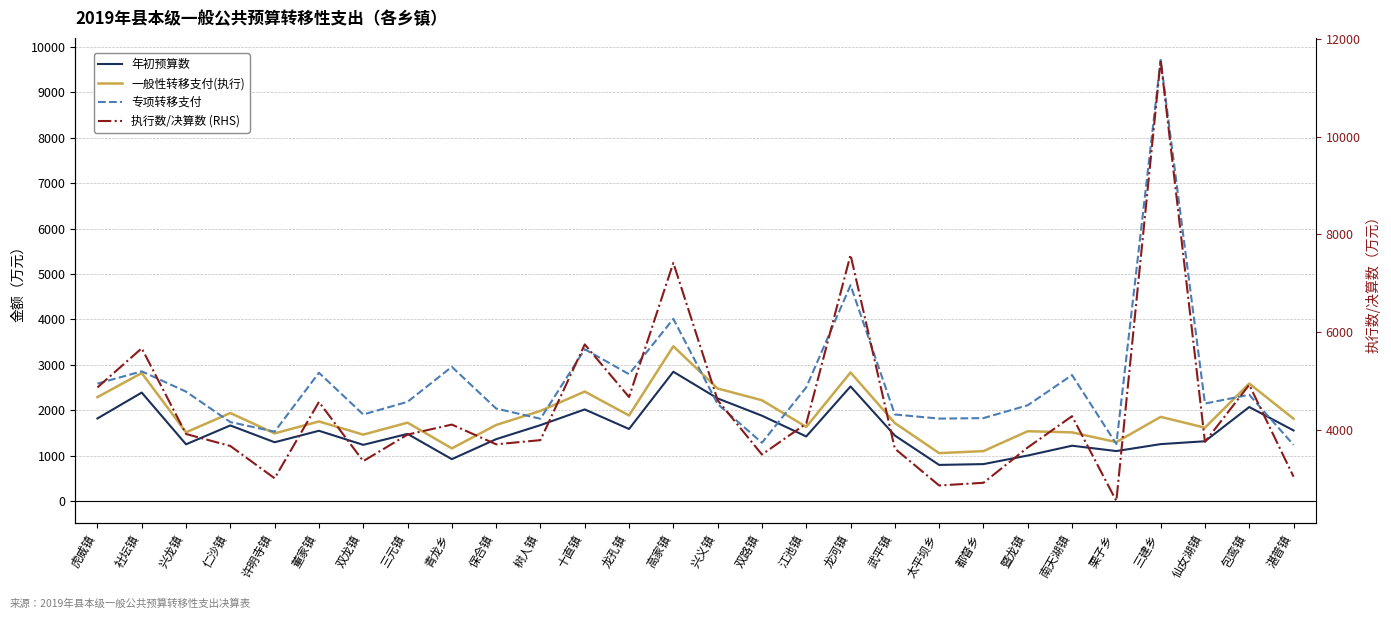

What is the value of the 专项转移支付 point at the 11th from the left?

1811.7